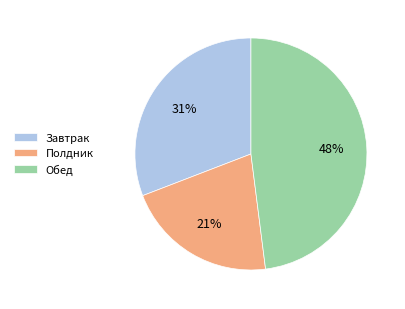

Does Полдник account for over 50% of the chart?

No